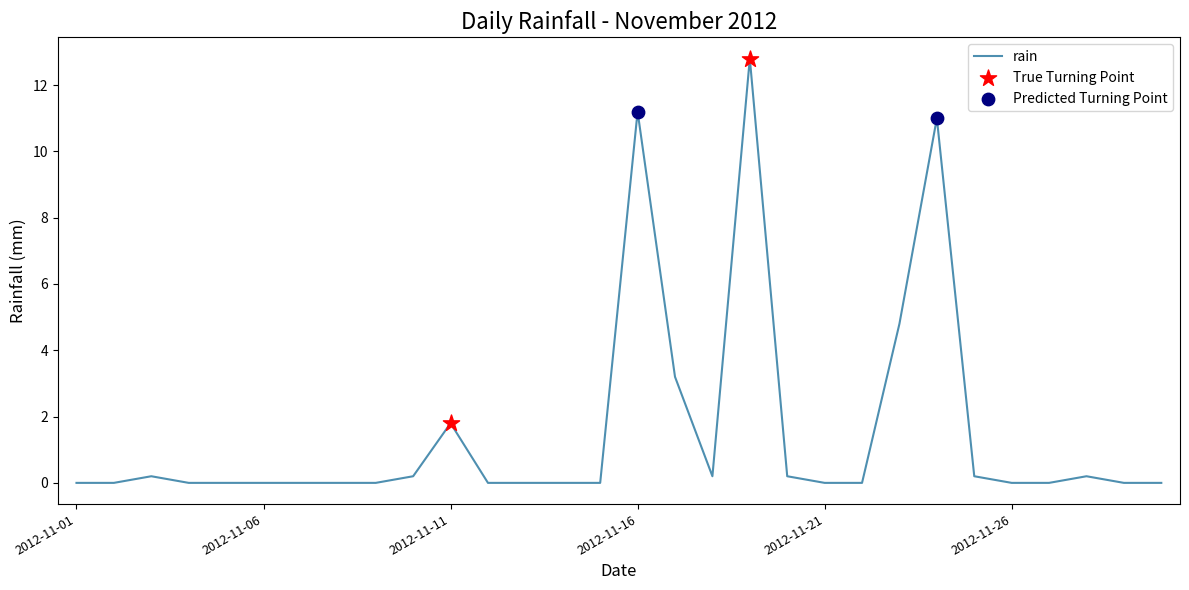

What is the maximum value shown in the chart?

12.8